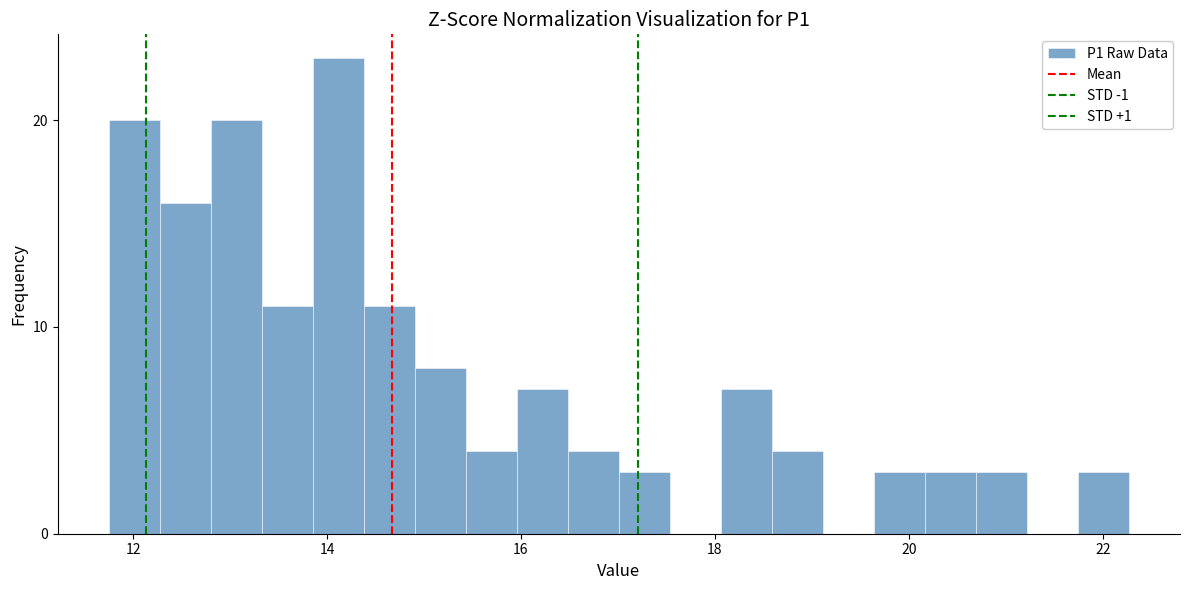

Around what value on the x-axis is the tallest bar? Give the approximate position of its centre, as read against the axis.

14.2